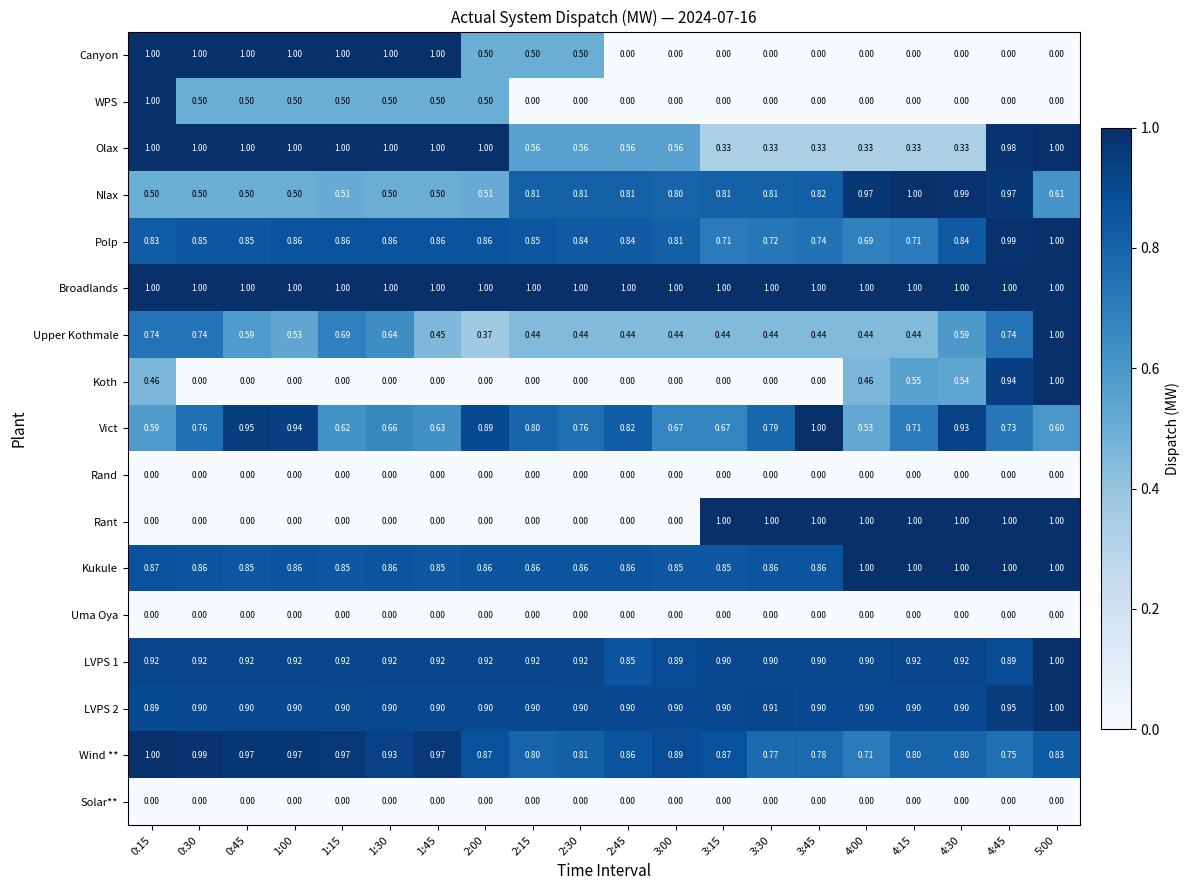

Which series changed the most between 4:15 and 5:00?

Olax